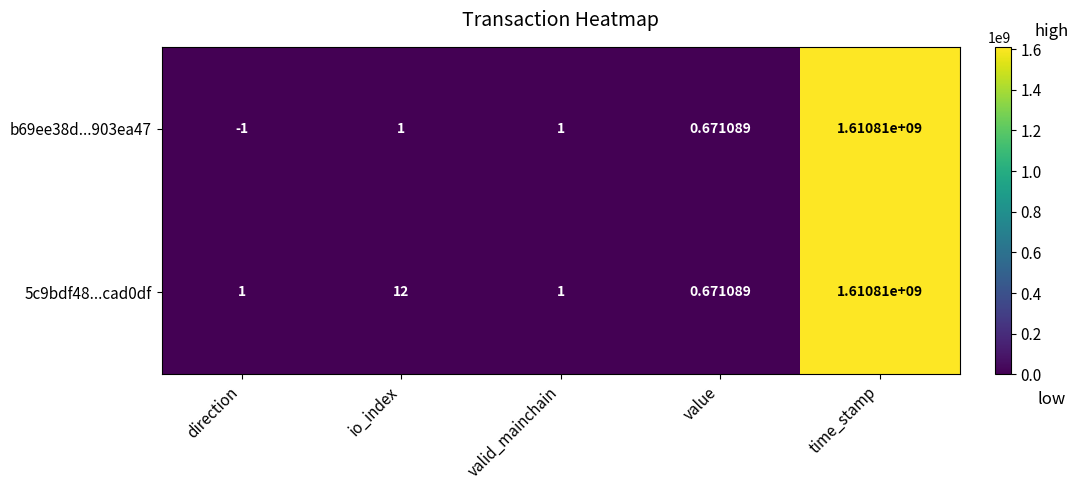

Is the value of b69ee38d...903ea47 at value greater than the value of 5c9bdf48...cad0df at valid_mainchain?

No